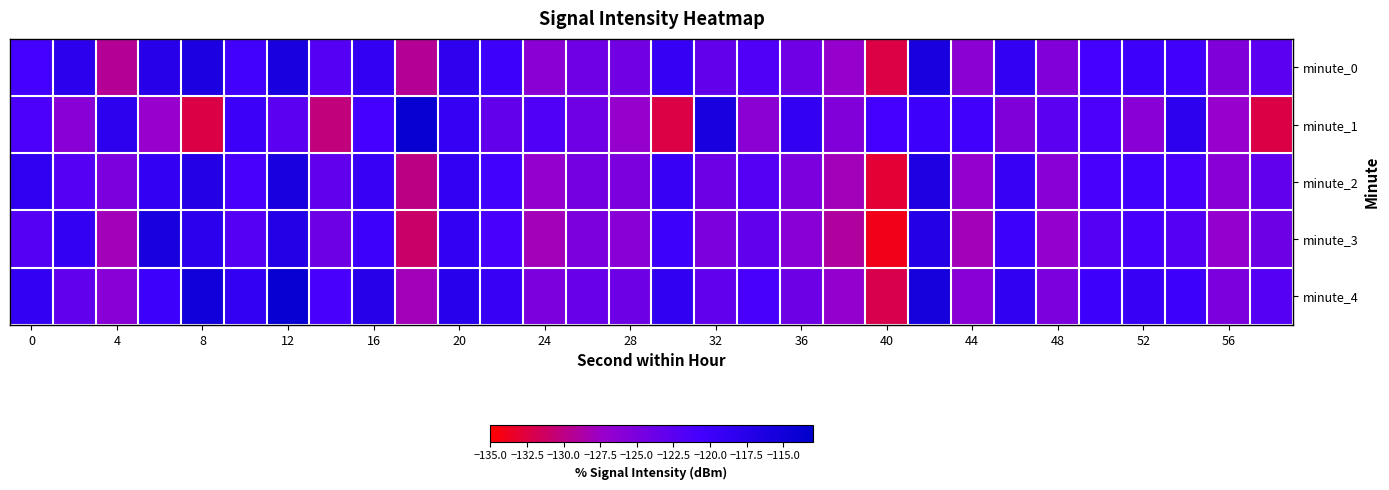

Reading left to right, list all the values displayed in this chart.

minute_0: -120.7	-118.0	-129.3	-117.5	-116.3	-120.5	-115.9	-121.9	-118.8	-129.4	-118.2	-120.0	-126.2	-124.0	-124.2	-119.1	-123.1	-121.7	-124.1	-127.0	-132.4	-116.0	-126.3	-118.9	-125.5	-120.7	-120.0	-120.4	-125.4	-122.5
minute_1: -121.3	-126.0	-118.2	-127.1	-132.3	-119.9	-122.5	-130.3	-120.8	-113.8	-119.1	-123.1	-121.7	-124.1	-127.0	-132.4	-116.0	-126.3	-118.9	-125.5	-120.7	-120.0	-120.4	-125.4	-122.5	-121.3	-126.0	-118.2	-127.1	-132.3
minute_2: -118.5	-122.0	-125.0	-119.0	-117.0	-121.0	-116.0	-123.0	-119.5	-130.0	-118.8	-120.5	-127.0	-124.5	-125.0	-119.5	-124.0	-122.0	-125.0	-128.0	-133.0	-116.5	-127.0	-119.5	-126.0	-121.0	-120.5	-121.0	-126.0	-123.0
minute_3: -122.0	-119.0	-128.0	-116.0	-118.0	-122.0	-117.0	-124.0	-120.0	-131.0	-119.0	-121.0	-128.0	-125.0	-126.0	-120.0	-125.0	-123.0	-126.0	-129.0	-134.0	-117.0	-128.0	-120.0	-127.0	-122.0	-121.0	-122.0	-127.0	-124.0
minute_4: -119.0	-123.0	-126.0	-120.0	-115.0	-119.0	-114.0	-121.0	-117.5	-128.0	-117.8	-119.5	-125.0	-123.5	-124.0	-118.5	-123.0	-121.0	-124.0	-127.0	-132.0	-115.5	-126.0	-118.5	-125.0	-120.0	-119.5	-120.0	-125.0	-122.0